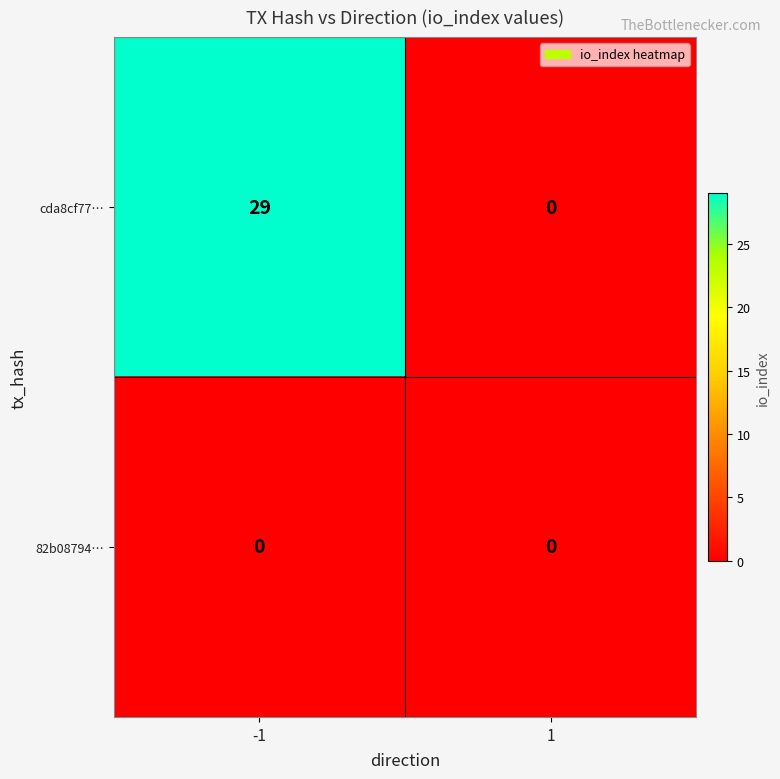

What is the maximum value for cda8cf77…?

29